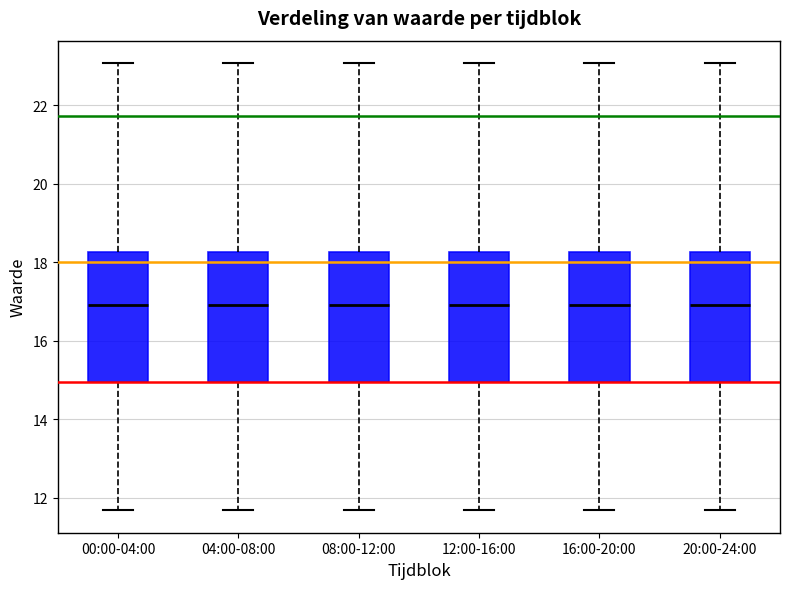

Reading left to right, transcribe this box plot: for each box, give where its median line is, the range the box spans, and where its two whiskers end, as read against the y-axis. The values are not printed on the chart, so give them approximately, as read against the axis.

00:00-04:00: median 17.0, box 15.0 to 18.2, whiskers 11.6 to 23.0
04:00-08:00: median 17.0, box 15.0 to 18.2, whiskers 11.6 to 23.0
08:00-12:00: median 17.0, box 15.0 to 18.2, whiskers 11.6 to 23.0
12:00-16:00: median 17.0, box 15.0 to 18.2, whiskers 11.6 to 23.0
16:00-20:00: median 17.0, box 15.0 to 18.2, whiskers 11.6 to 23.0
20:00-24:00: median 17.0, box 15.0 to 18.2, whiskers 11.6 to 23.0